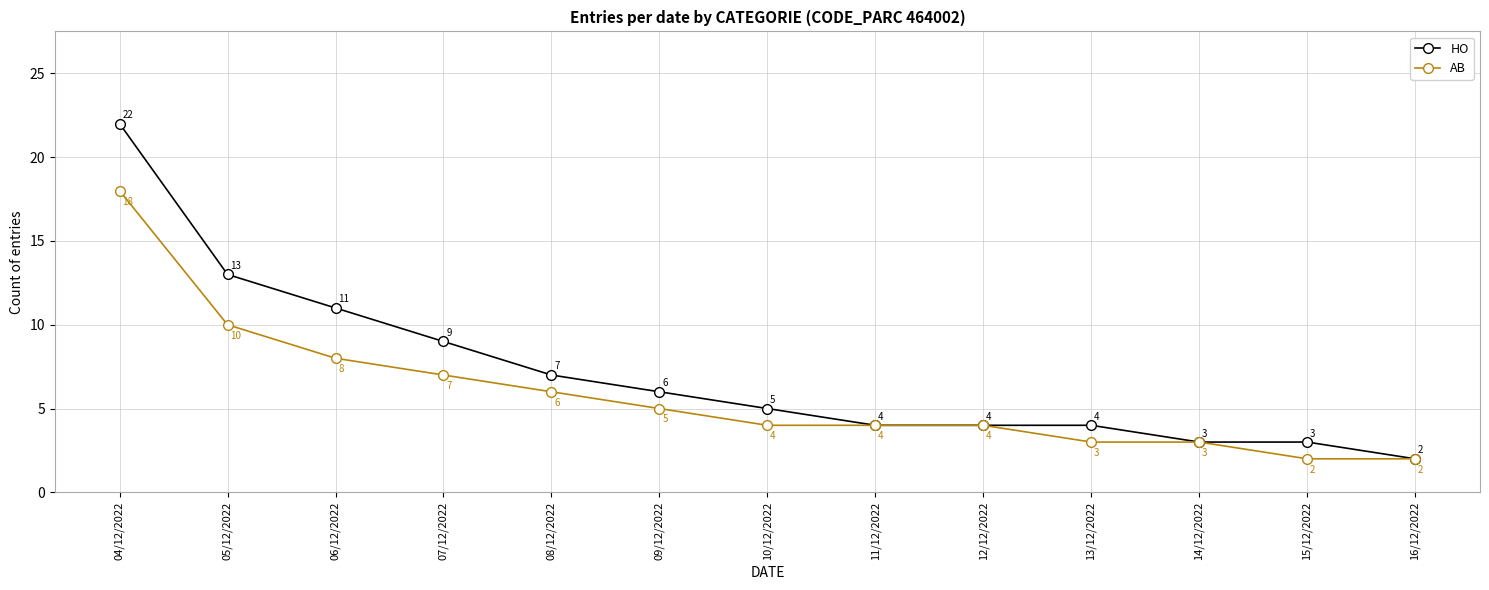

What is the value of the AB point at the 6th from the left?

5